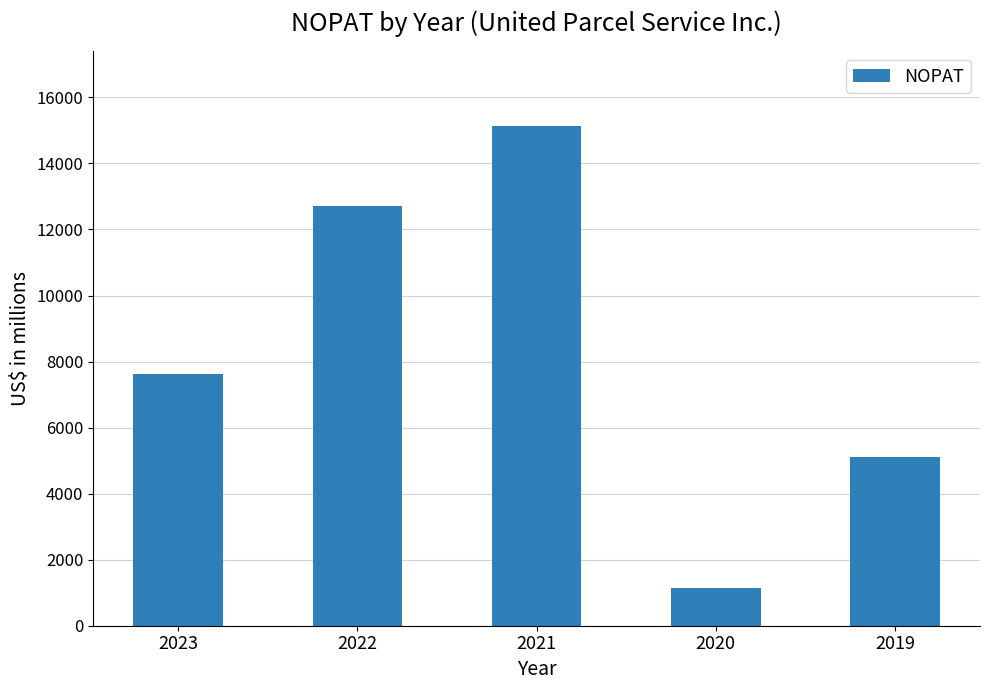

At which label is the value closest to 8130?

2023